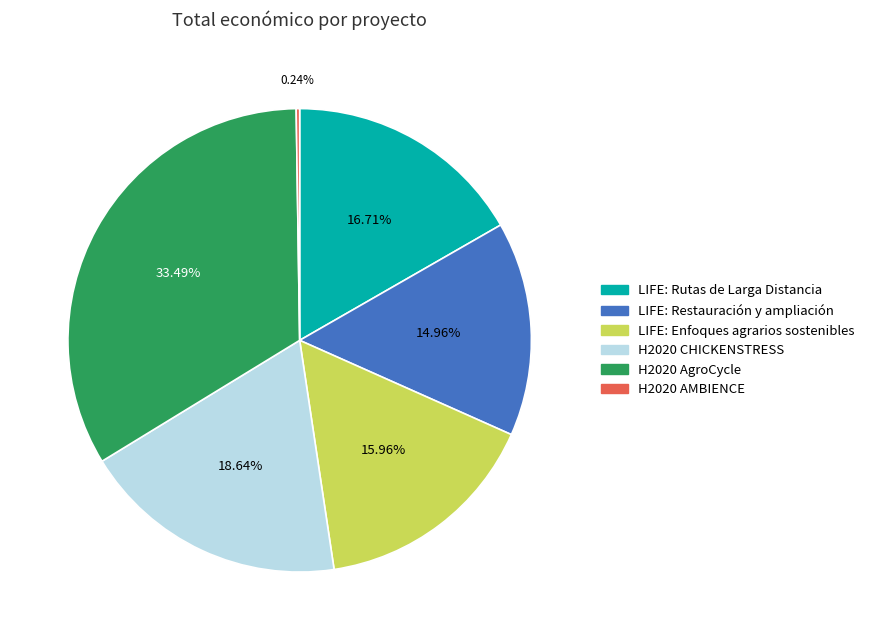

Is there a majority slice in this chart?

No